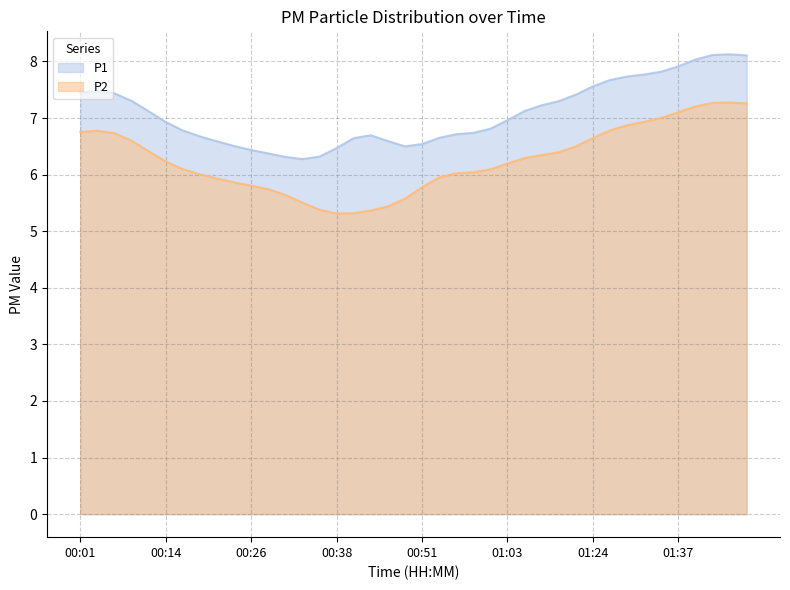

Does the chart have visible grid lines?

Yes